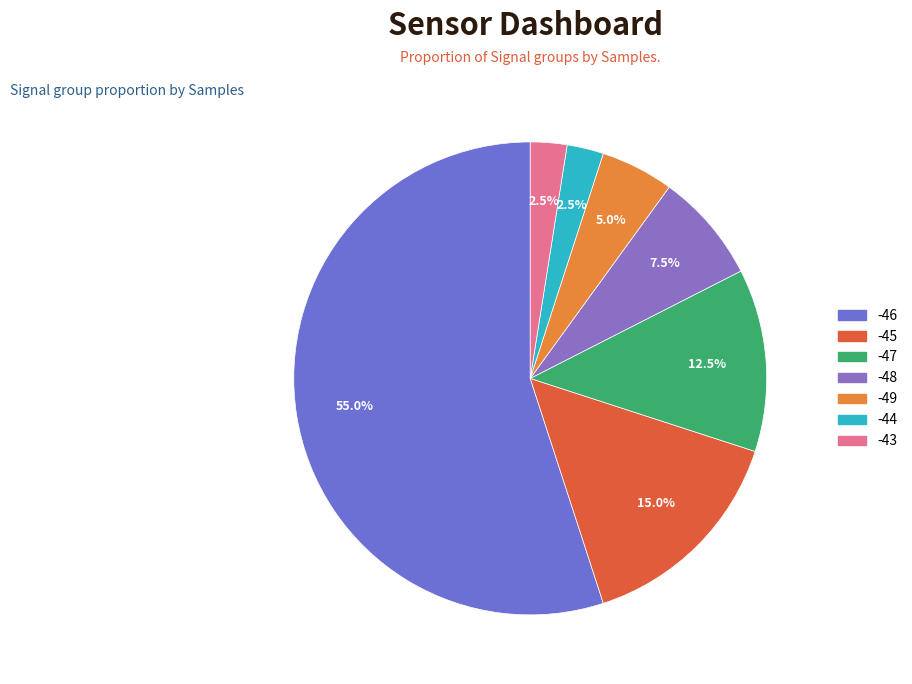

Count the number of slices in the pie.

7